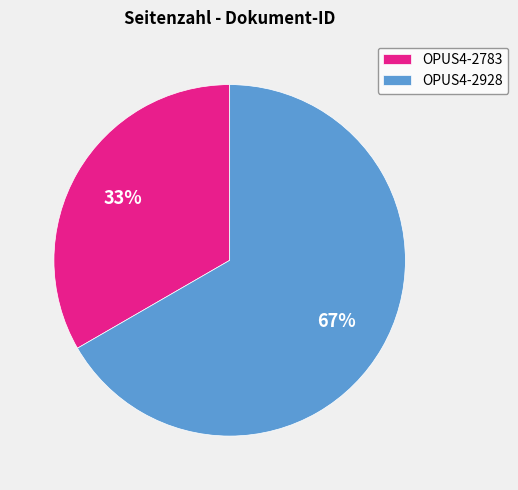

Is it true that OPUS4-2928 is 60% of the pie?

False